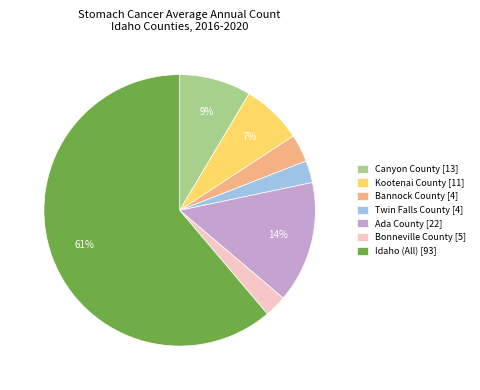

Which category has the biggest portion of the pie?

Idaho (All) [93]